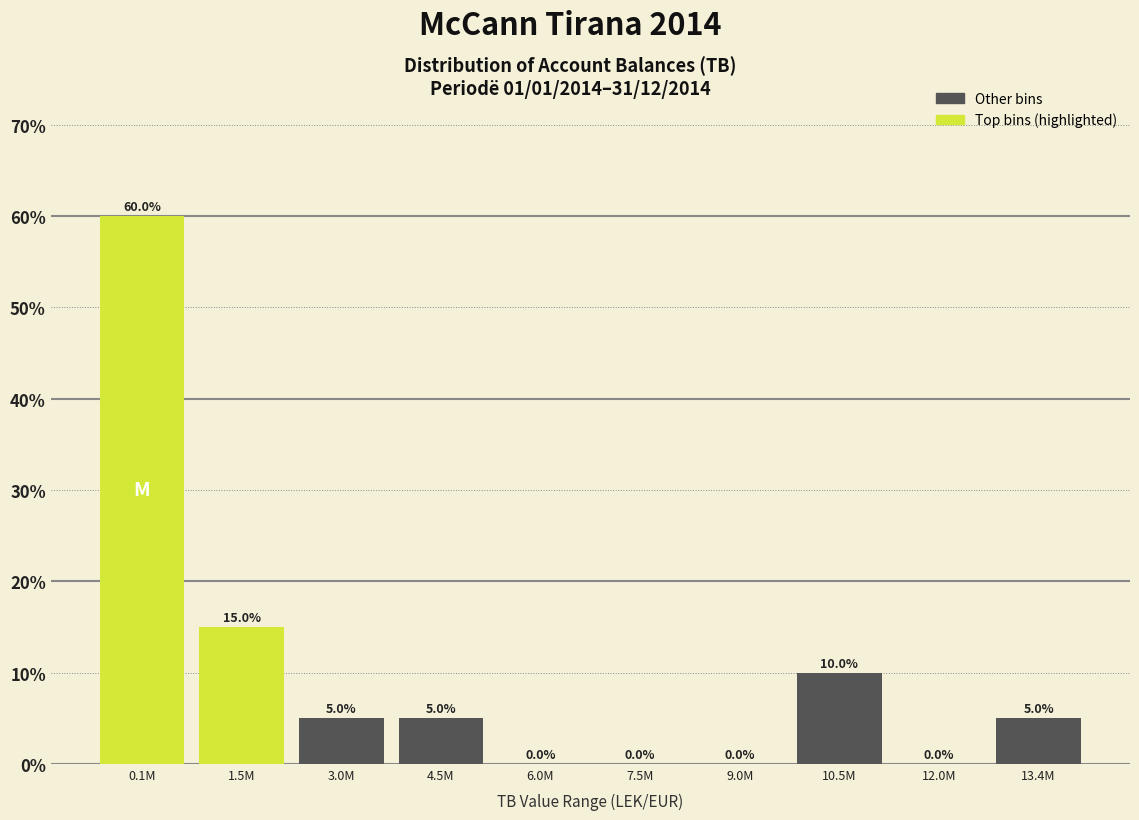

Reading left to right, list all the values displayed in this chart.

0.1M=60	1.5M=15	3.0M=5	4.5M=5	6.0M=0	7.5M=0	9.0M=0	10.5M=10	12.0M=0	13.4M=5